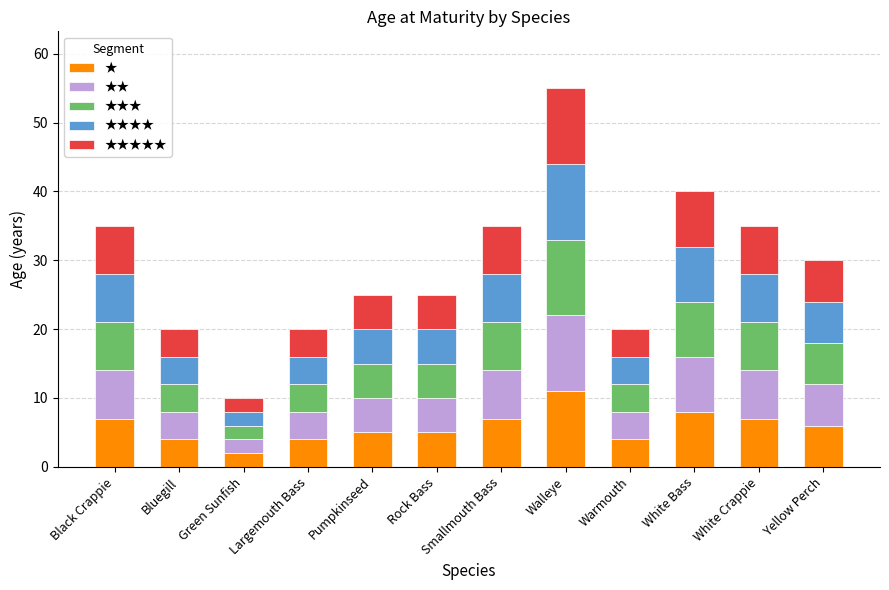

What is the sum of all ★ values?

70